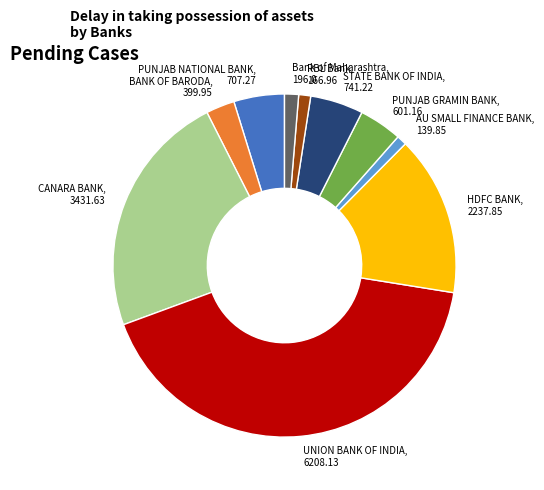

True or false: PUNJAB GRAMIN BANK, 601.16 accounts for 4% of the total.

True